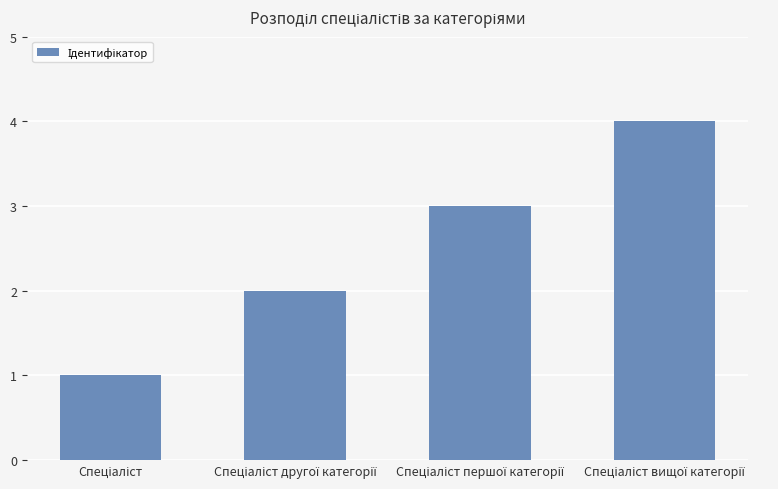

What is the greatest value displayed?

4